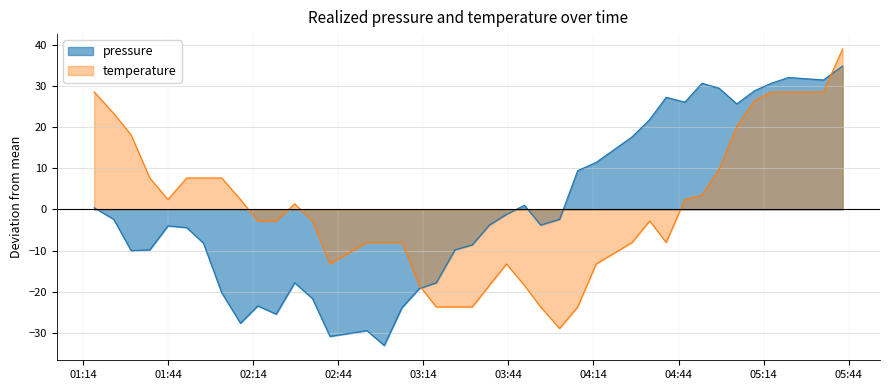

True or false: pressure has a value of -41.0 at 2022-08-03T02:41:06.

False